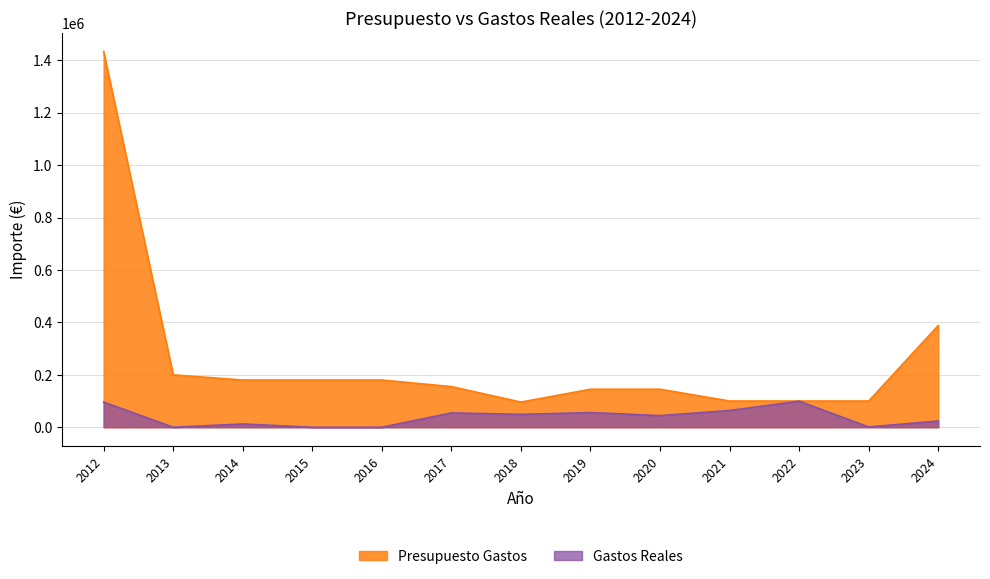

What is the value of the Gastos Reales point at the 13th from the left?

23786.0